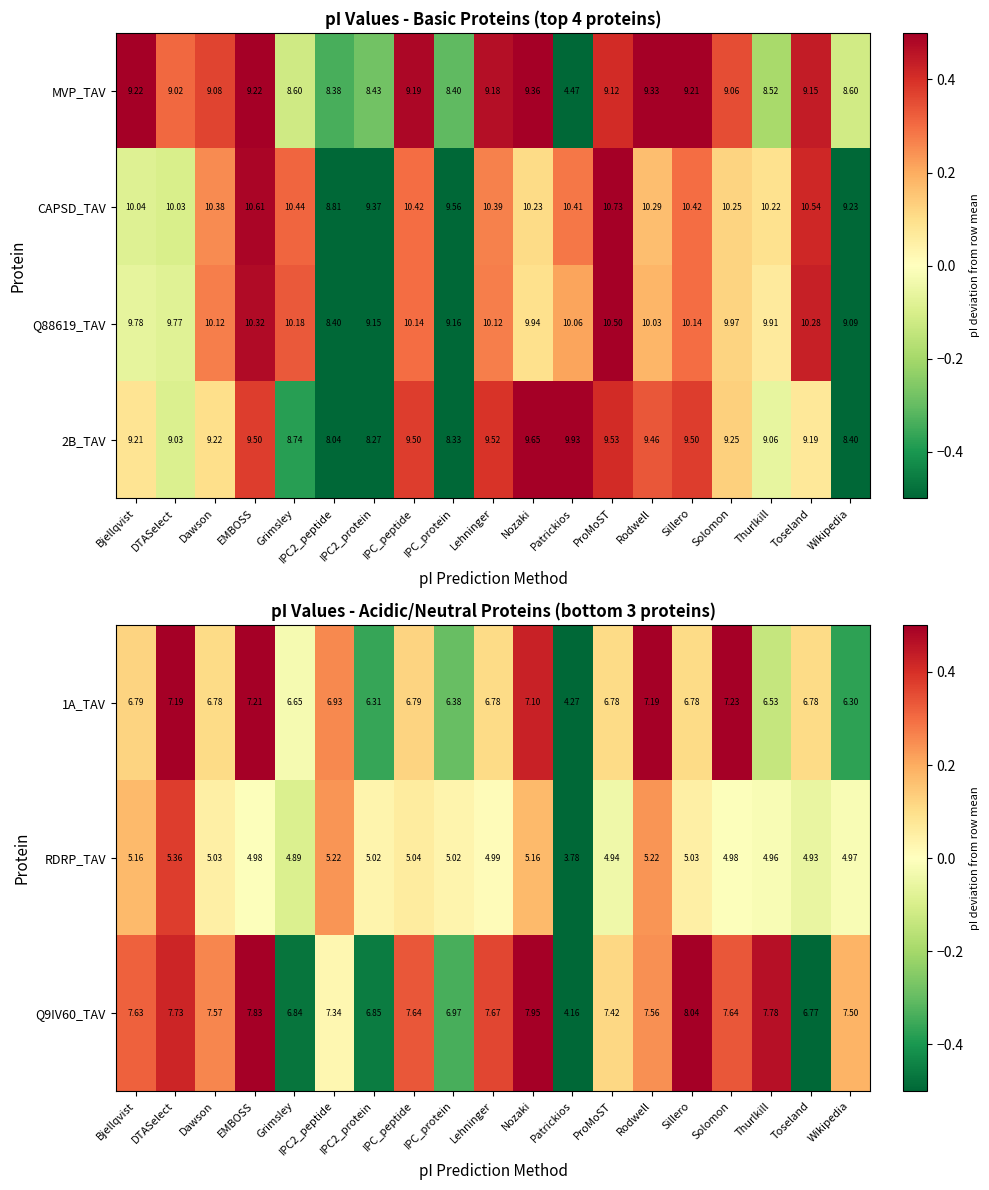

Is the value of Q88619_TAV at IPC_protein greater than the value of CAPSD_TAV at IPC_protein?

No